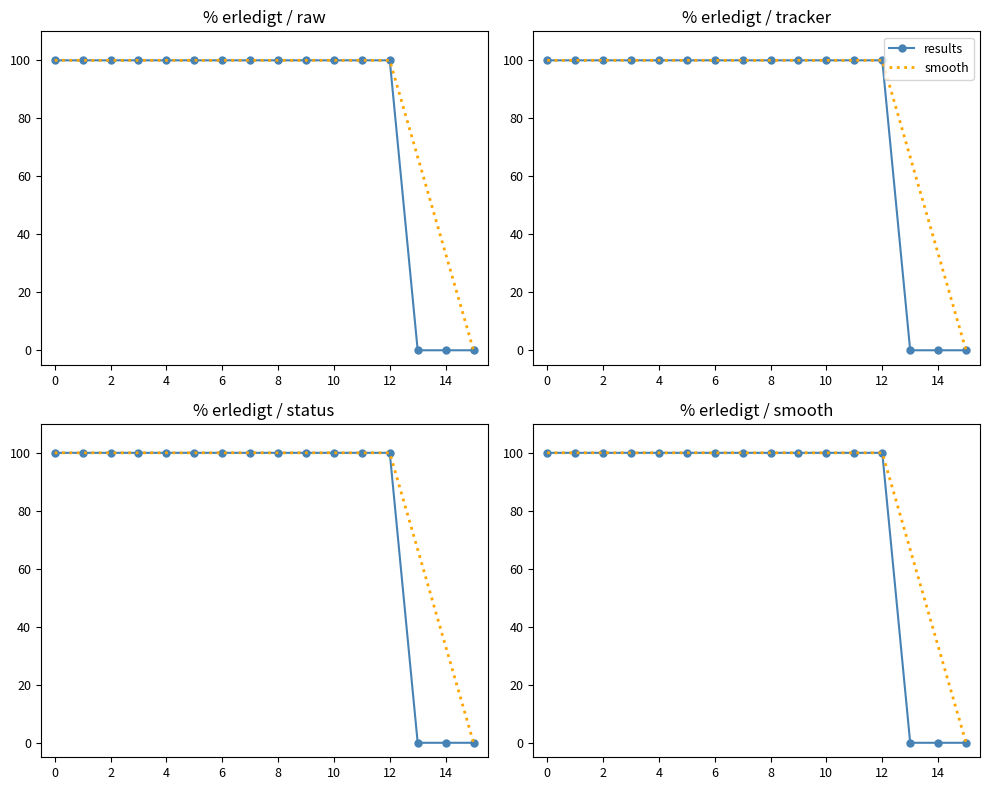

Count the number of data series in this chart.

2